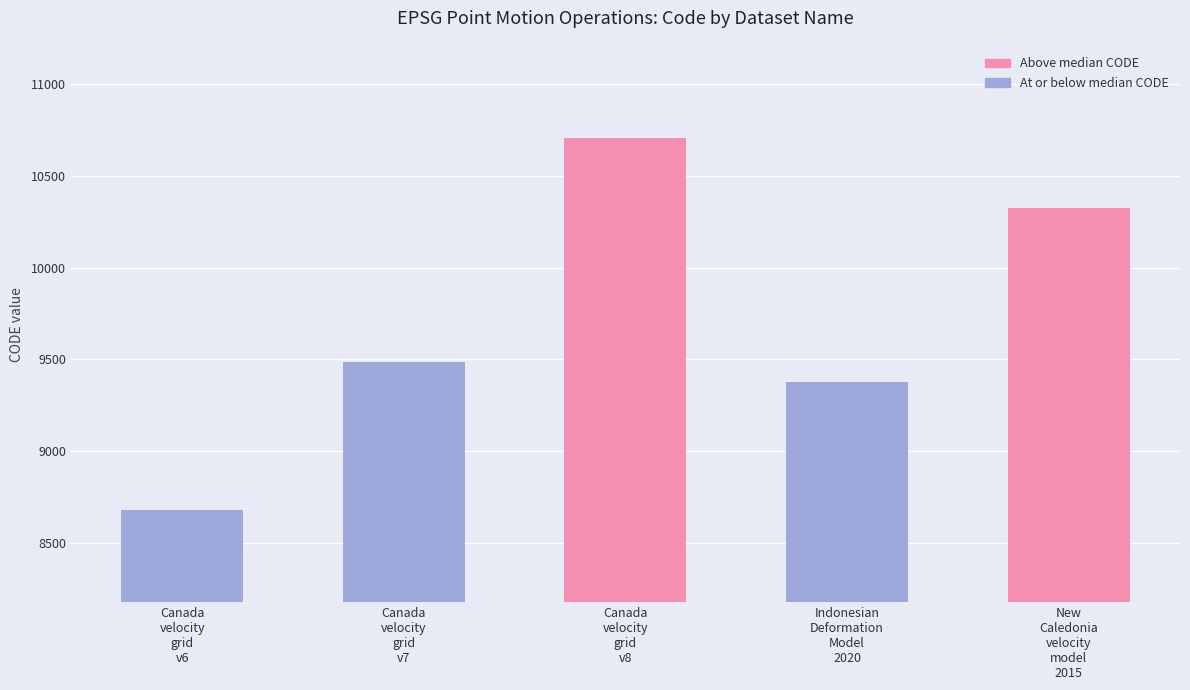

What is the difference between the maximum and second lowest values?

1332